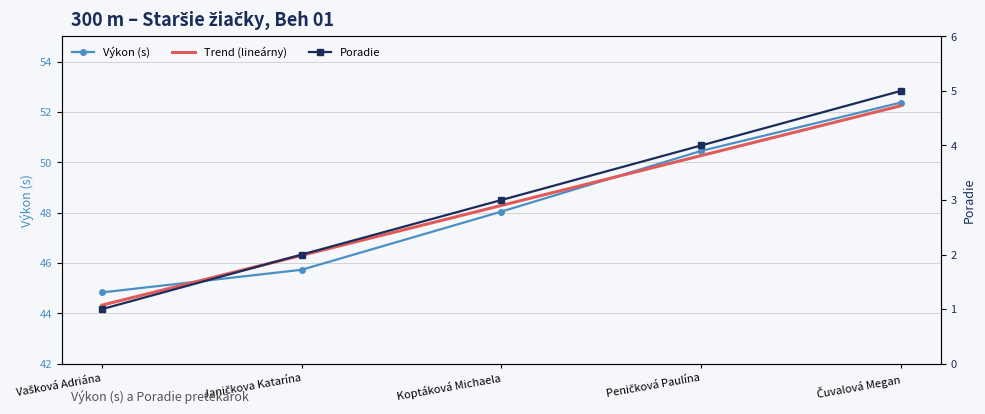

Which series has the largest range (max minus min)?

Trend (lineárny)